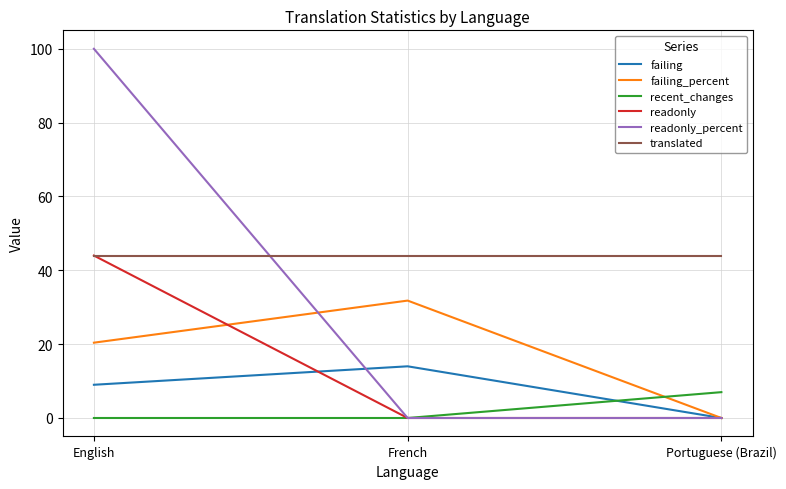

Between English and Portuguese (Brazil), which series saw the biggest shift?

readonly_percent